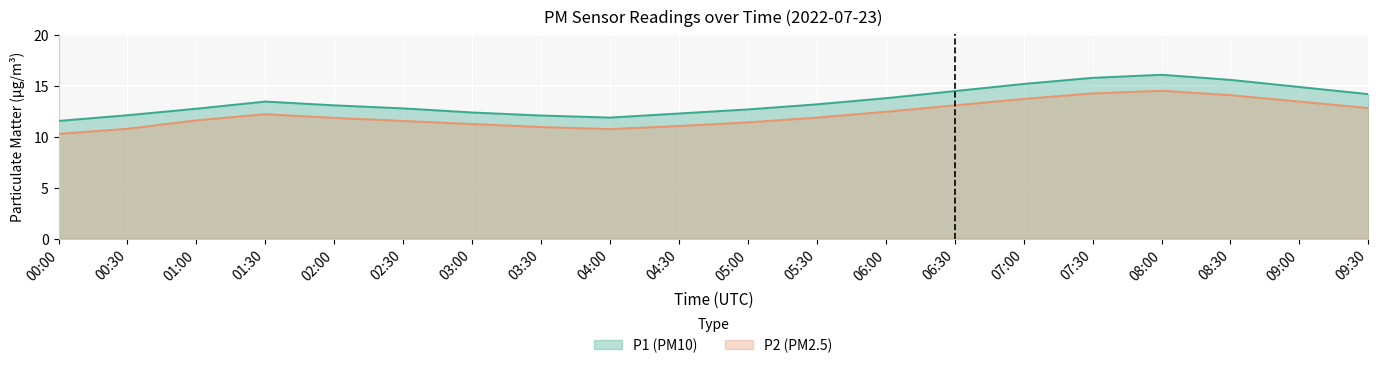

Is it true that P1 equals 14.5 at 06:30?

True